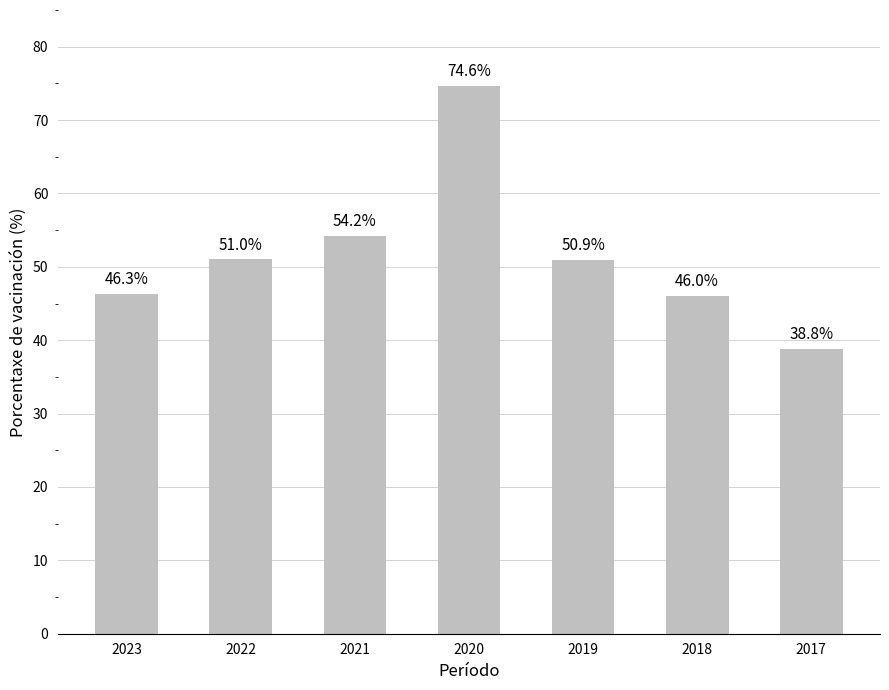

Is it true that the value at 2020 is 43.5?

False